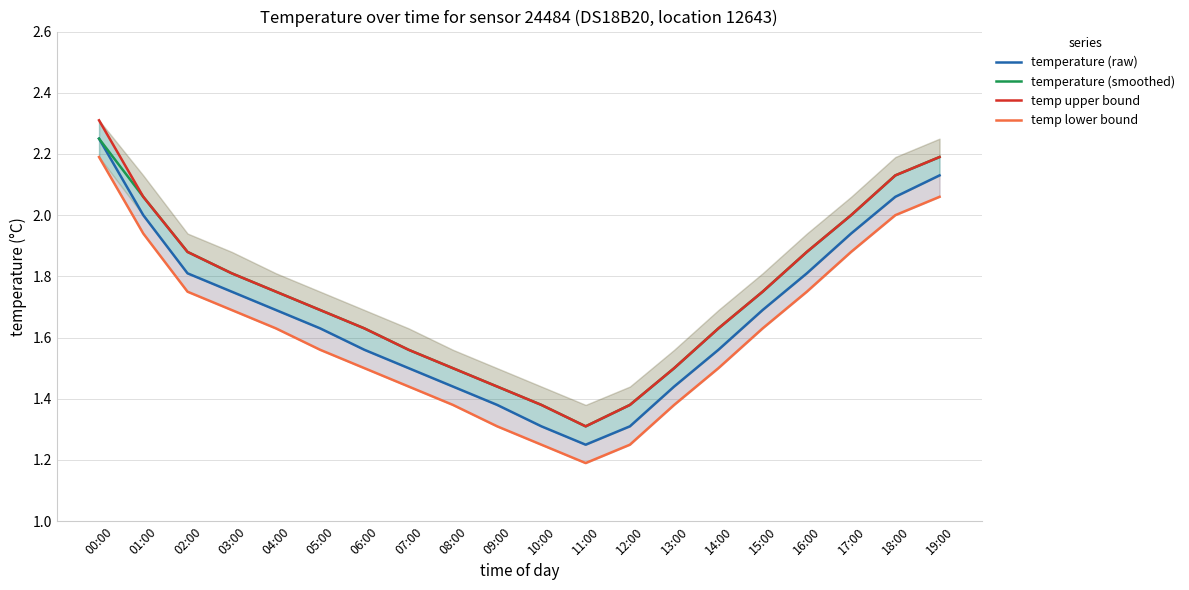

What is the sum of the temp upper bound values at 07:00 and 02:00?

3.4